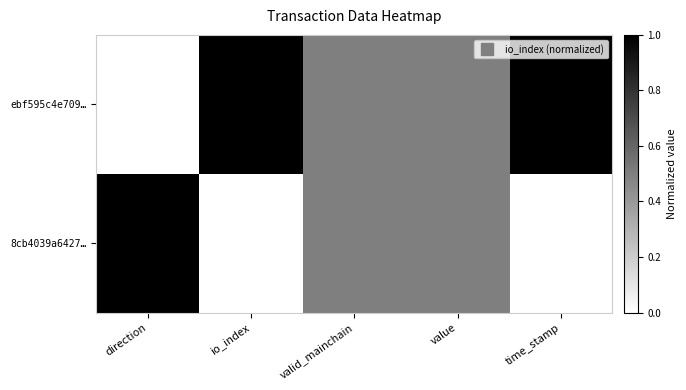

Reading right to left, what are all the values shown in this chart?

ebf595c4e709…: time_stamp=1.0	value=0.5	valid_mainchain=0.5	io_index=1.0	direction=0.0
8cb4039a6427…: time_stamp=0.0	value=0.5	valid_mainchain=0.5	io_index=0.0	direction=1.0